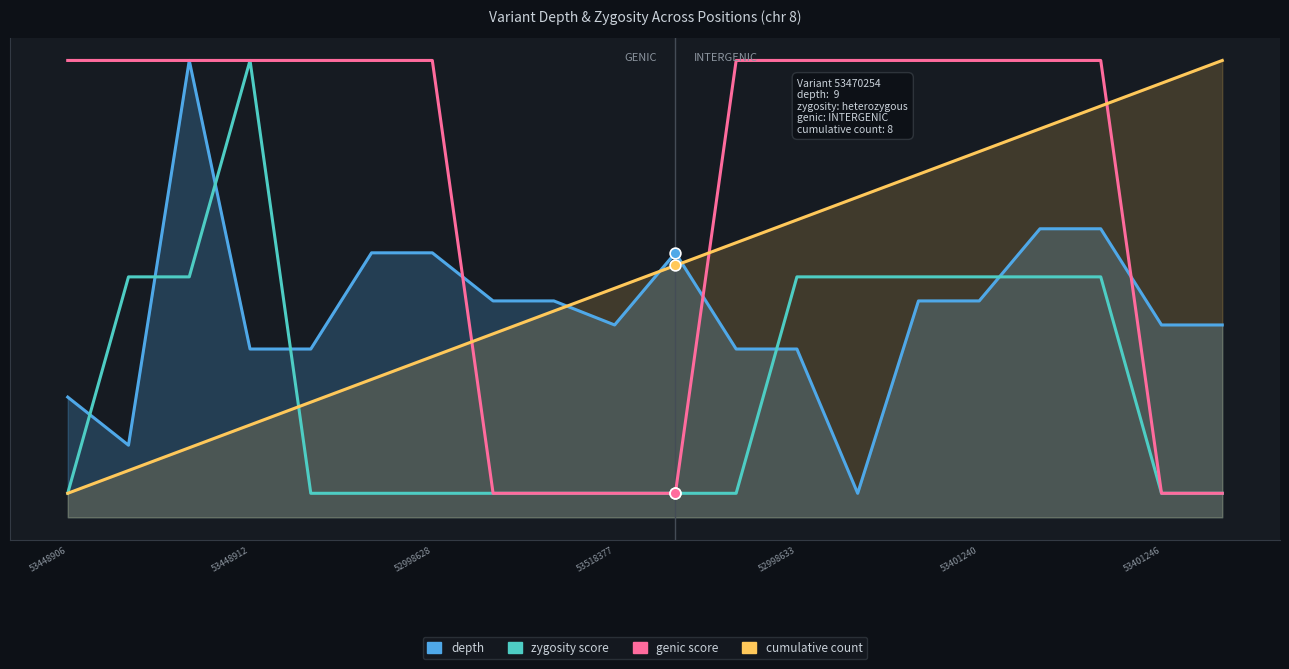

What are all the series names shown in the legend?

depth, zygosity score, genic score, cumulative count